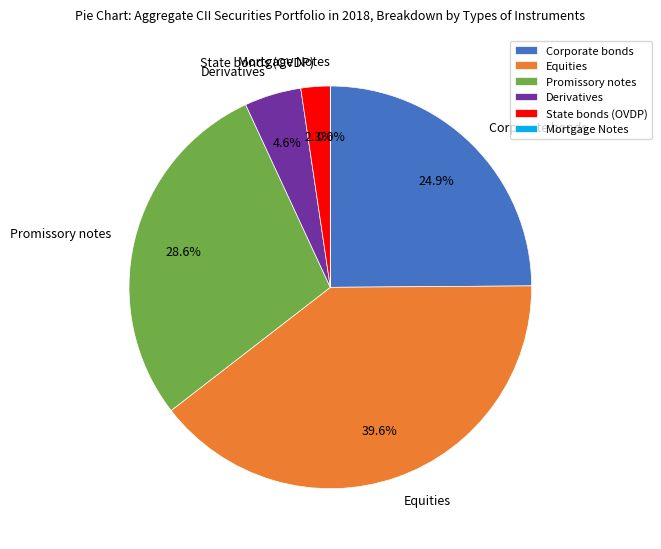

True or false: Equities accounts for 51% of the total.

False